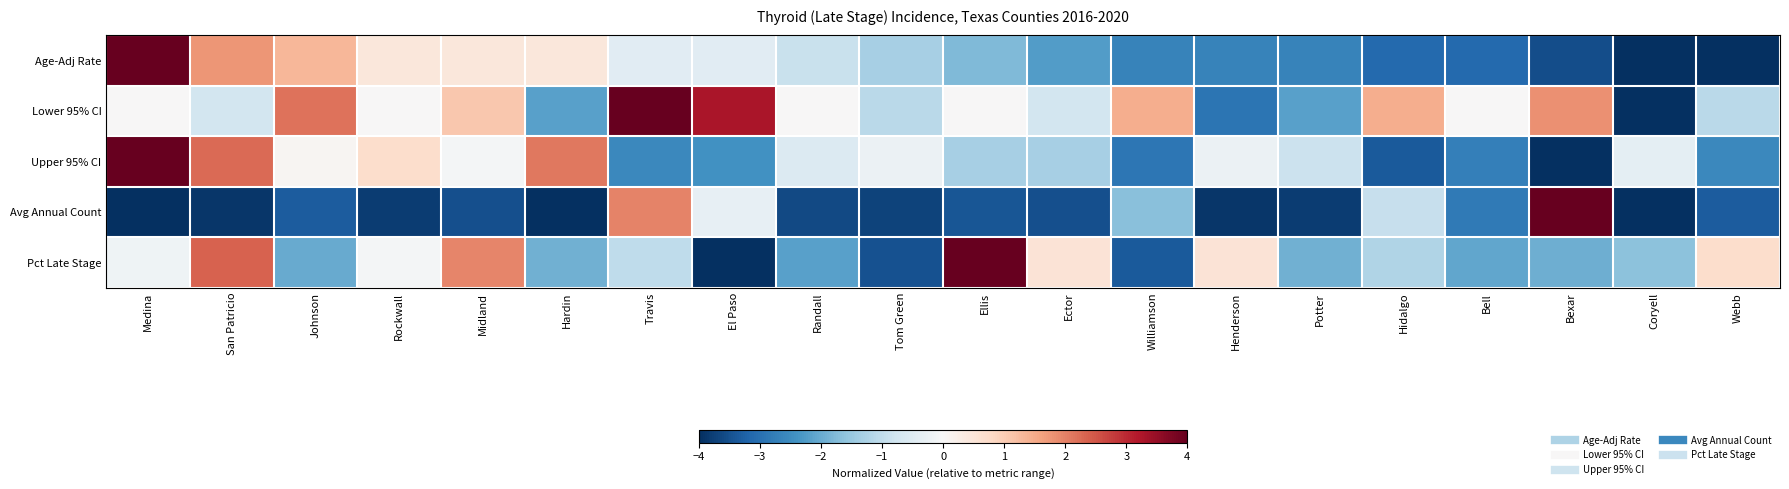

At how many categories does at least one series exceed 0?

15